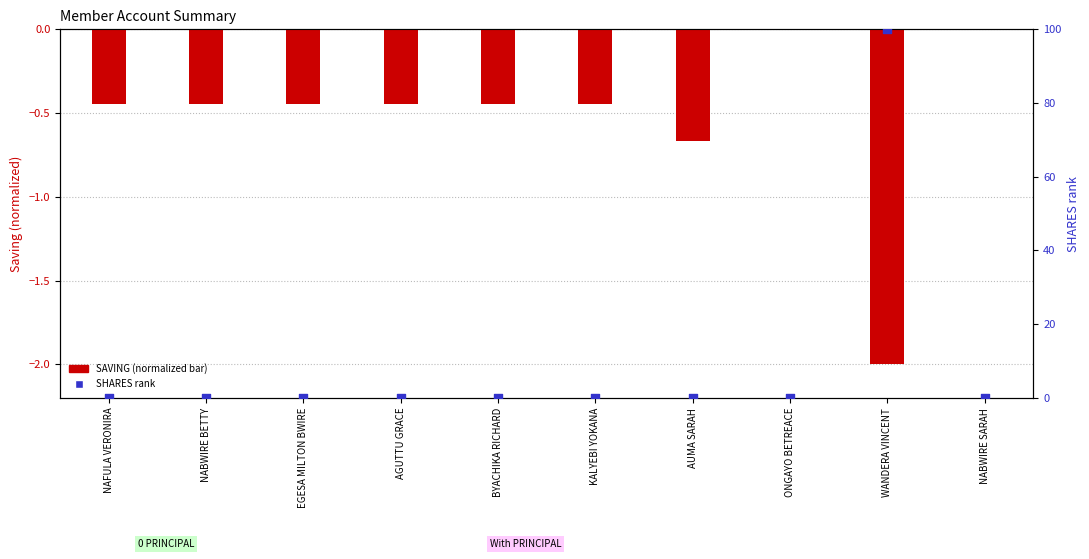

Is the value of SHARES (rank) at EGESA MILTON BWIRE greater than the value of SAVING (normalized) at EGESA MILTON BWIRE?

Yes